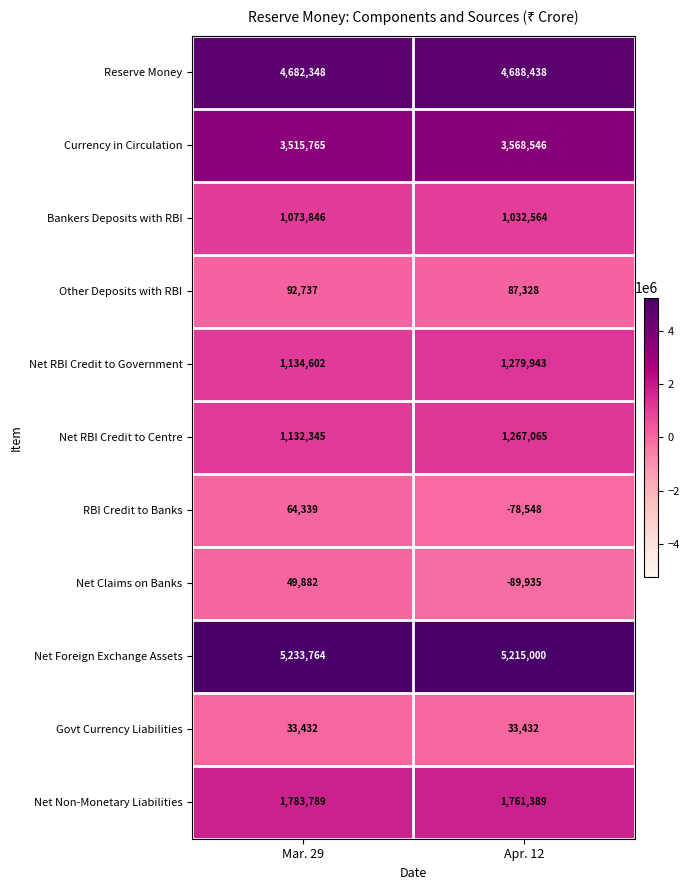

At how many categories does at least one series exceed 1694759?

2